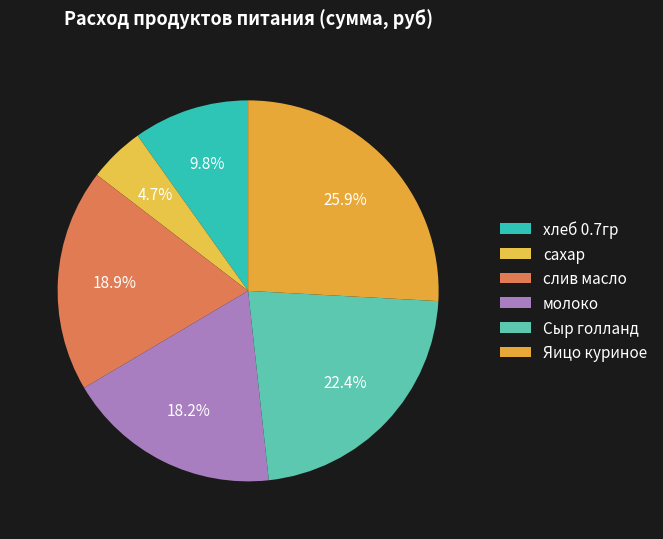

Approximately how many times larger is the value at молоко compared to Сыр голланд?

0.8